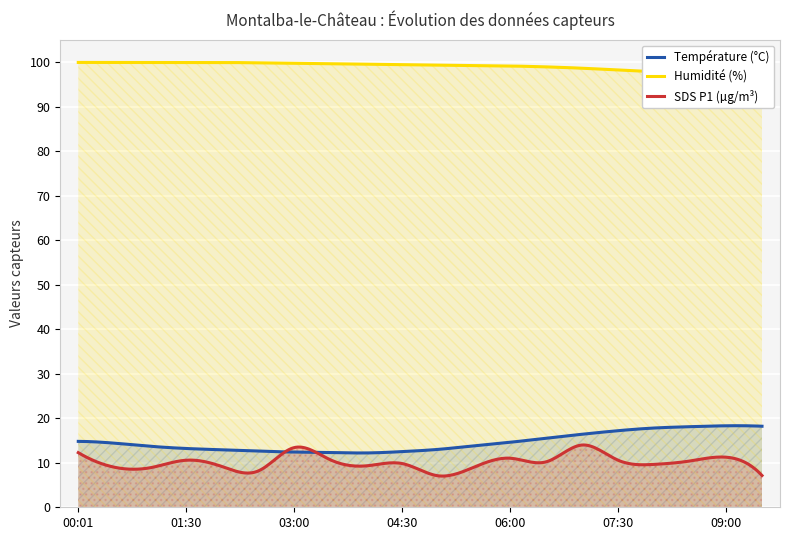

Reading right to left, extract all data points from this chart.

Temp: 18.2	18.3	18.1	17.8	17.2	16.4	15.5	14.6	13.8	13.0	12.5	12.2	12.3	12.4	12.6	12.9	13.2	13.7	14.4	14.8
Humidity: 96.7	97.0	97.4	97.8	98.2	98.6	98.9	99.1	99.2	99.3	99.4	99.5	99.6	99.7	99.8	99.9	99.9	99.9	99.9	99.9
SDS_P1_scaled: 7.1	11.2	10.4	9.6	10.6	14.0	10.2	11.0	9.0	7.1	9.8	9.3	10.7	13.4	8.2	9.1	10.6	8.9	9.0	12.3